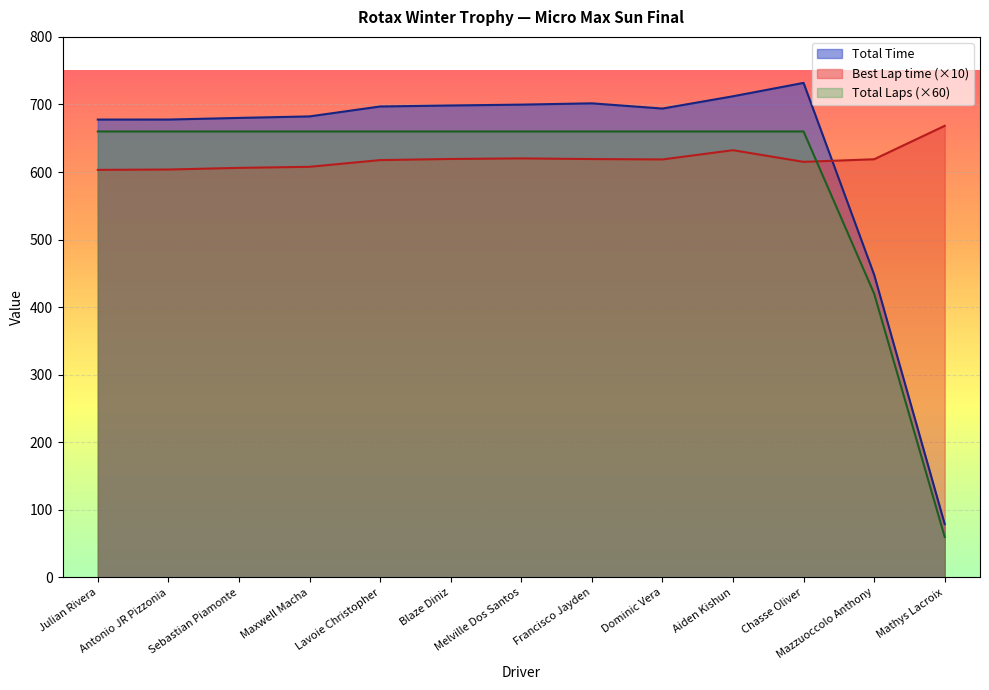

In Total Time, how many points are higher than both neighbors (excluding endpoints)?

2